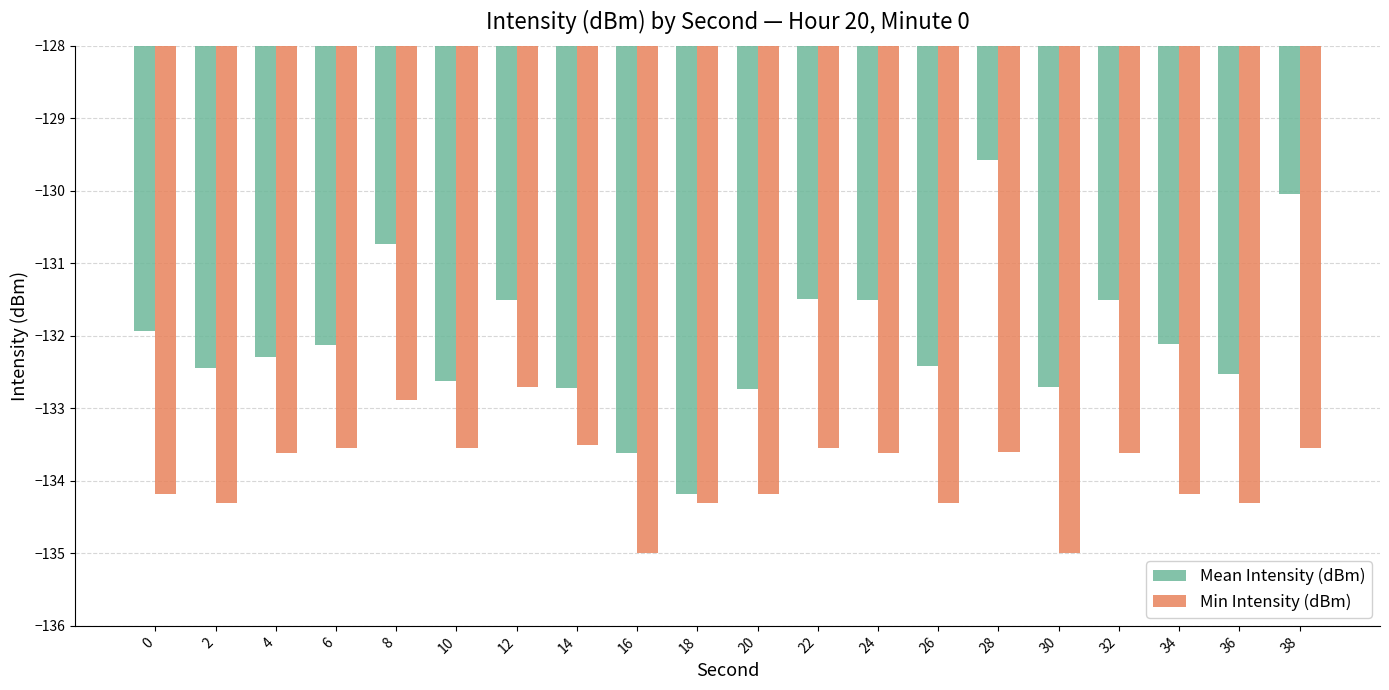

What is the difference between the maximum and minimum values in the Min Intensity (dBm) series?

2.3